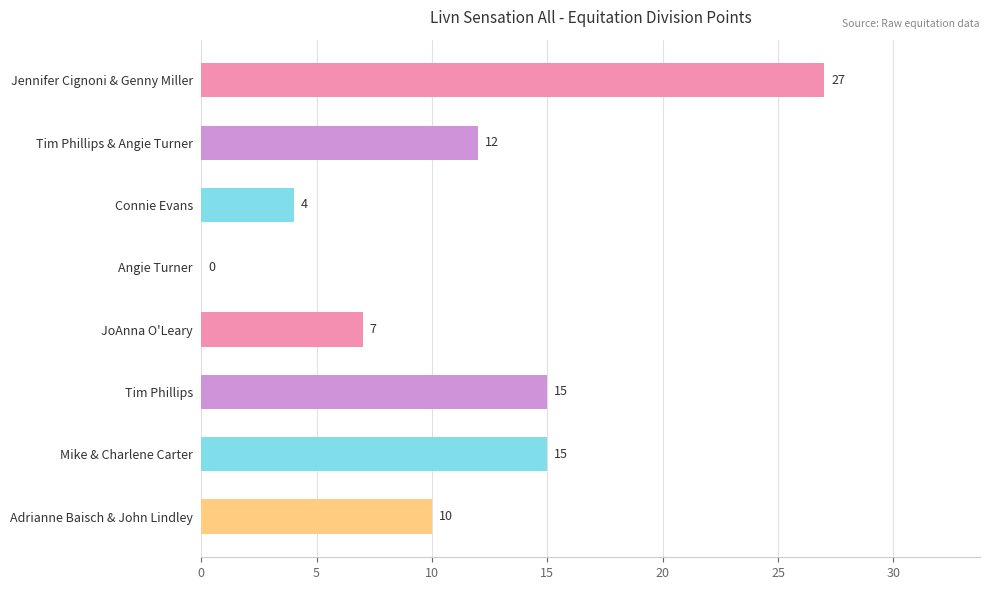

How many distinct data groups are displayed?

1